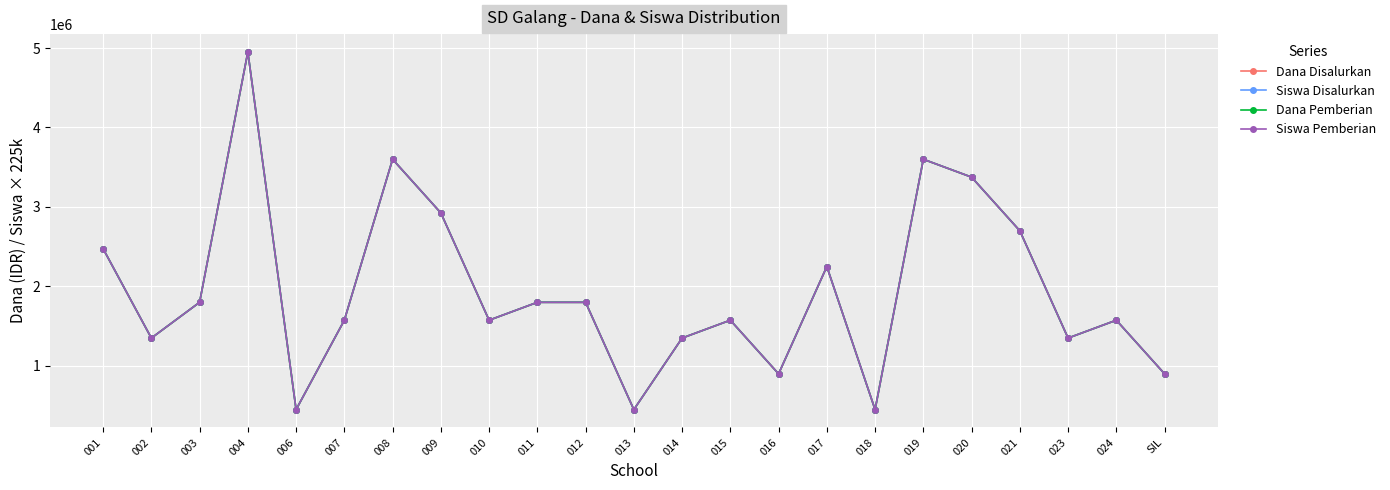

Where does the Siswa Disalurkan series first go above 1575000?

001